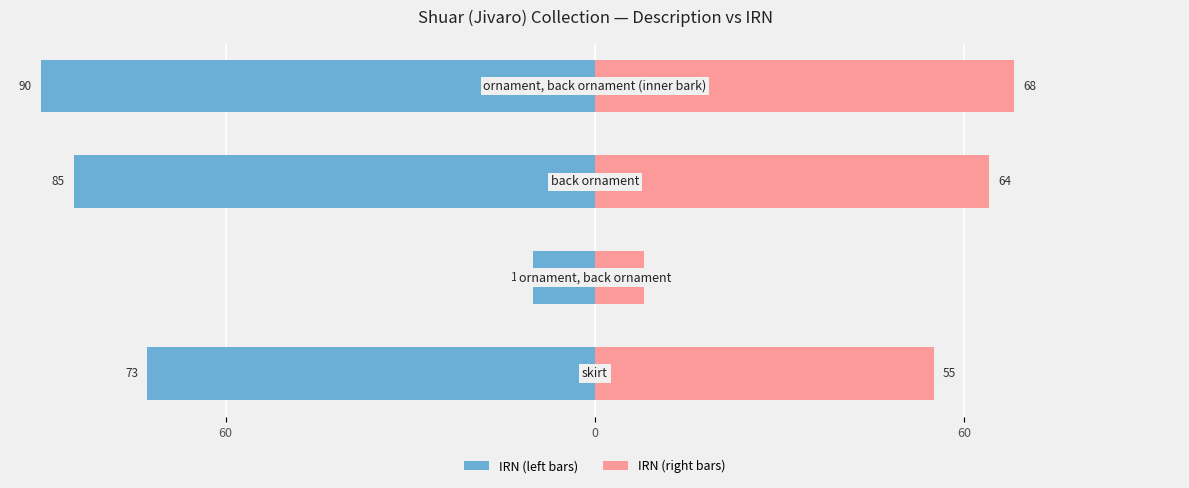

What is the minimum value shown in the chart?

-90.0